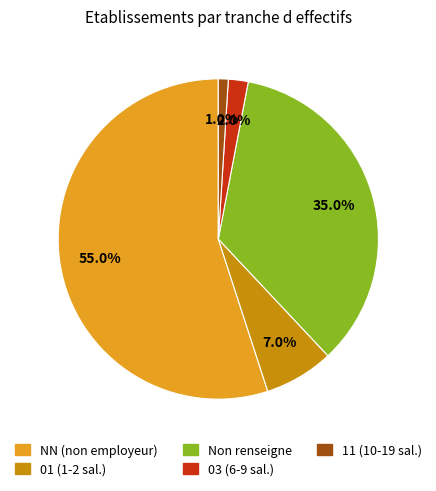

Count the number of slices in the pie.

5